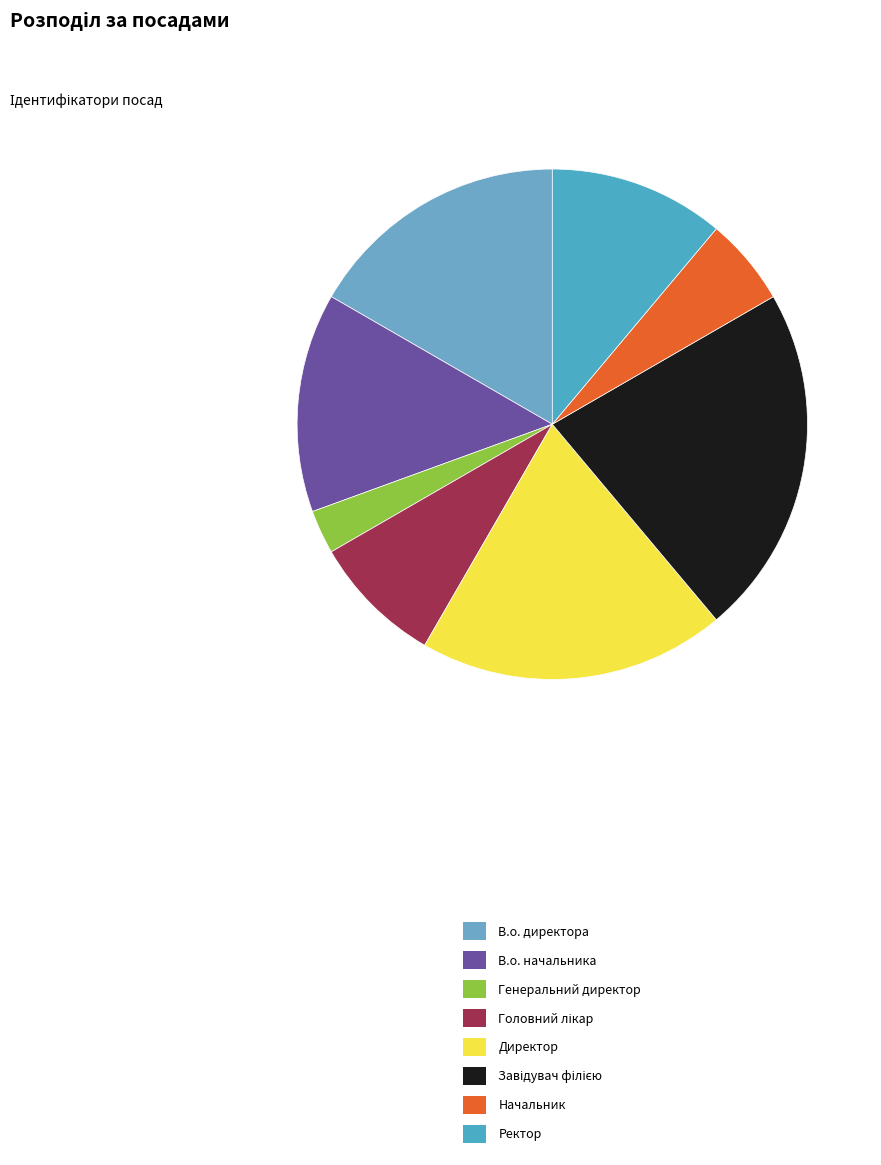

Is it true that Завідувач філією is 22% of the pie?

True